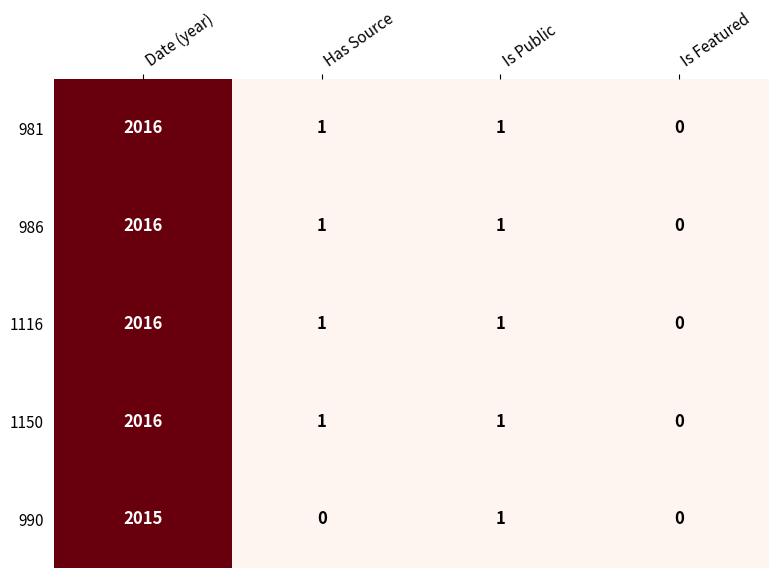

At which category is the sum across all series the highest?

Date (year)